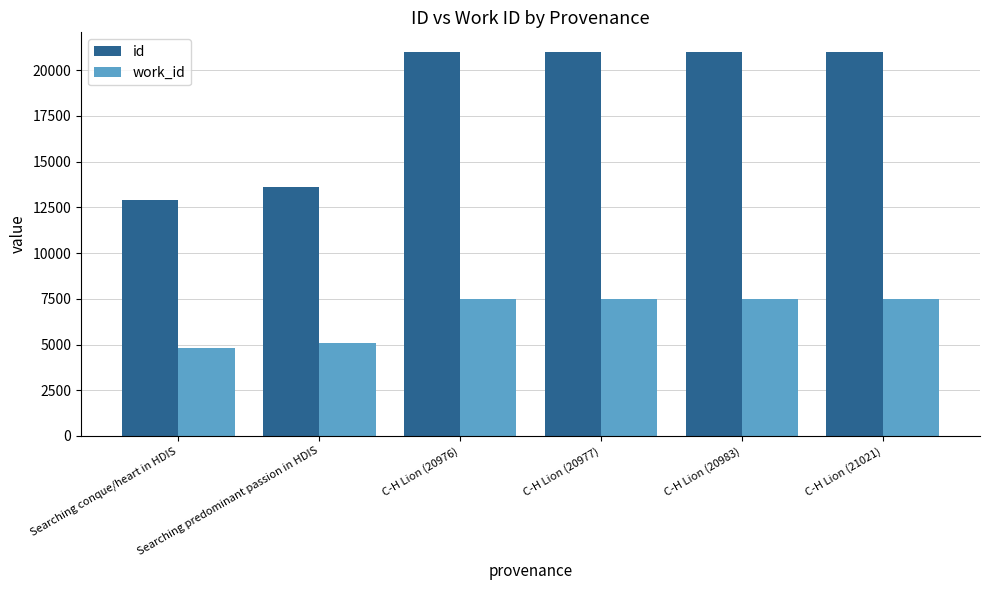

What is the maximum value shown in the chart?

21021